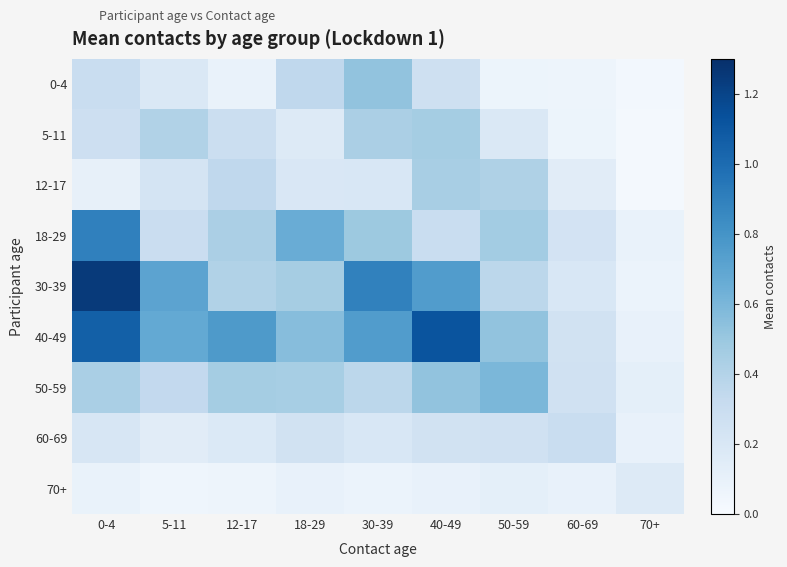

Reading left to right, what are all the values shown in this chart?

0-4: 0-4=0.3	5-11=0.2	12-17=0.1	18-29=0.3	30-39=0.5	40-49=0.3	50-59=0.1	60-69=0.1	70+=0.0
5-11: 0-4=0.3	5-11=0.4	12-17=0.3	18-29=0.2	30-39=0.4	40-49=0.5	50-59=0.2	60-69=0.1	70+=0.0
12-17: 0-4=0.1	5-11=0.2	12-17=0.3	18-29=0.2	30-39=0.2	40-49=0.4	50-59=0.4	60-69=0.1	70+=0.0
18-29: 0-4=0.9	5-11=0.3	12-17=0.4	18-29=0.7	30-39=0.5	40-49=0.3	50-59=0.5	60-69=0.2	70+=0.1
30-39: 0-4=1.2	5-11=0.7	12-17=0.4	18-29=0.5	30-39=0.9	40-49=0.7	50-59=0.4	60-69=0.2	70+=0.1
40-49: 0-4=1.1	5-11=0.7	12-17=0.8	18-29=0.6	30-39=0.7	40-49=1.1	50-59=0.5	60-69=0.2	70+=0.1
50-59: 0-4=0.4	5-11=0.3	12-17=0.5	18-29=0.5	30-39=0.4	40-49=0.5	50-59=0.6	60-69=0.3	70+=0.1
60-69: 0-4=0.2	5-11=0.1	12-17=0.2	18-29=0.3	30-39=0.2	40-49=0.2	50-59=0.3	60-69=0.3	70+=0.1
70+: 0-4=0.1	5-11=0.1	12-17=0.1	18-29=0.1	30-39=0.1	40-49=0.1	50-59=0.1	60-69=0.1	70+=0.2